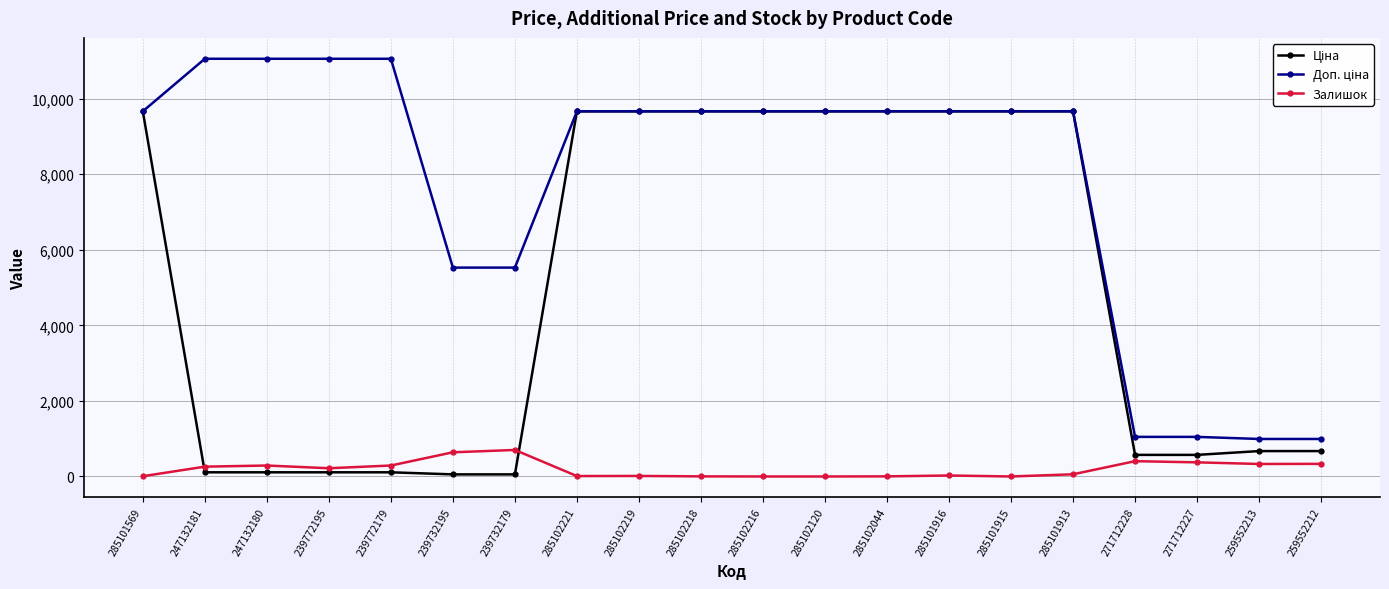

At how many categories does at least one series exceed 9757?

4